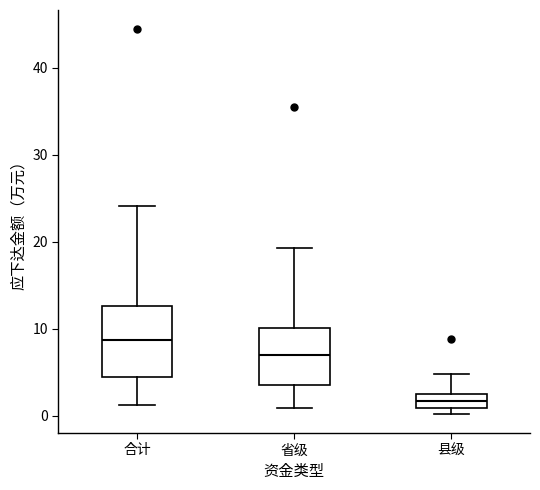

Which box is the tallest, from its lower edge to its upper edge?

合计